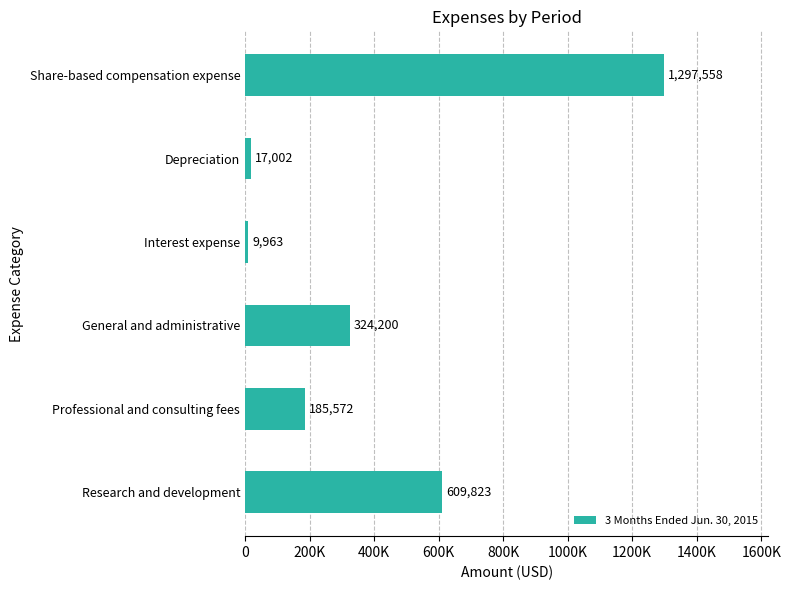

Are the bars horizontal?

Yes